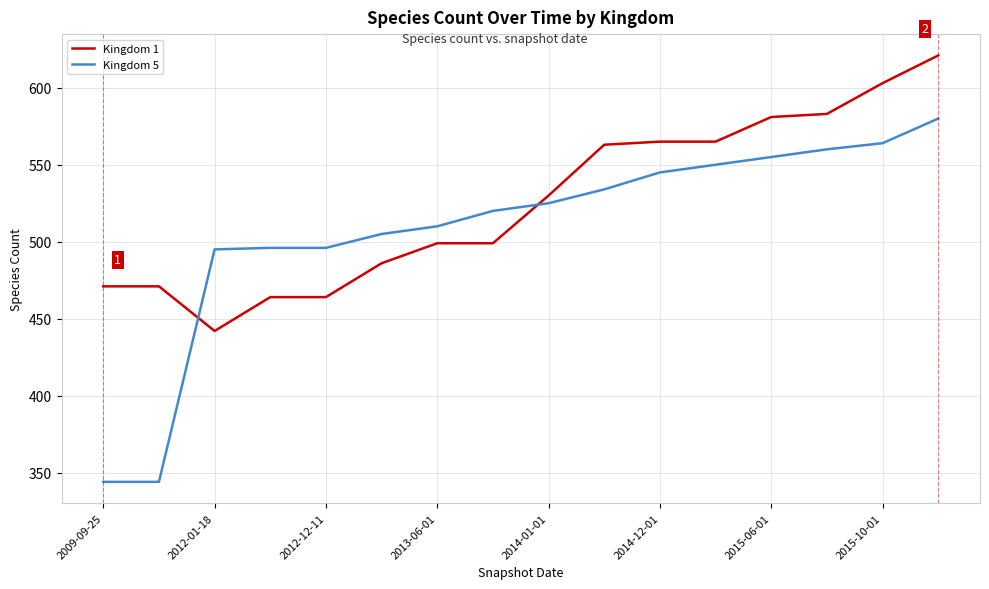

True or false: Kingdom 1 and Kingdom 5 cross at least once.

True